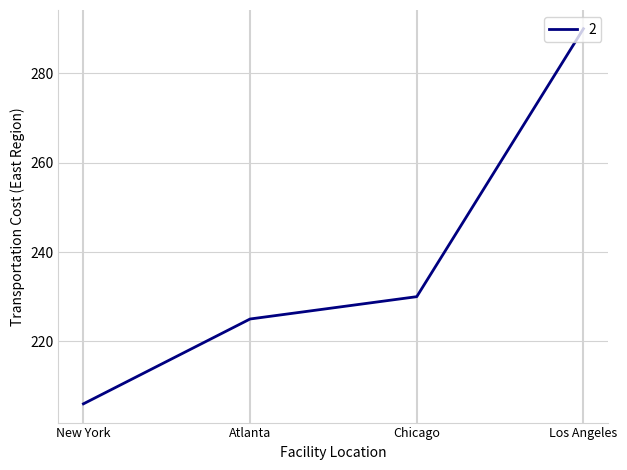

What position from the right is Atlanta?

3